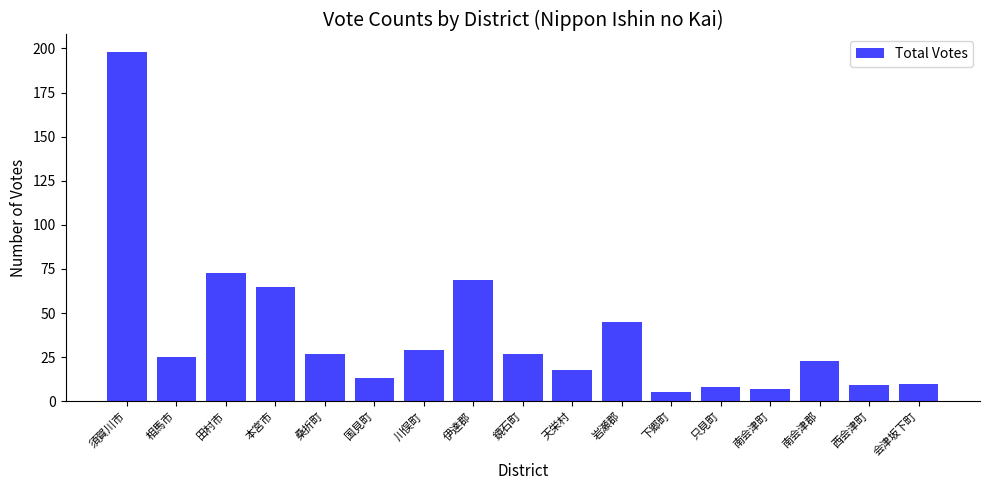

Is it true that the value at 桑折町 is 12?

False